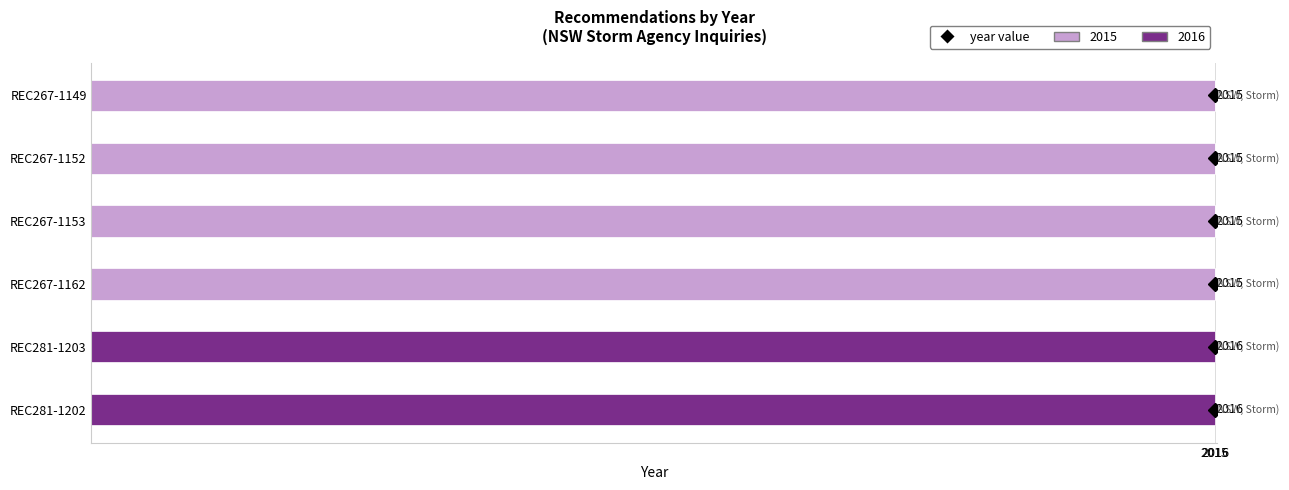

What is the sum of the 2015 values at REC267-1149 and REC267-1152?

4030